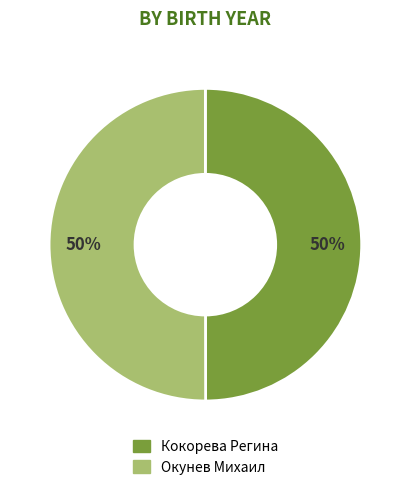

Is it true that Окунев Михаил is 63% of the pie?

False